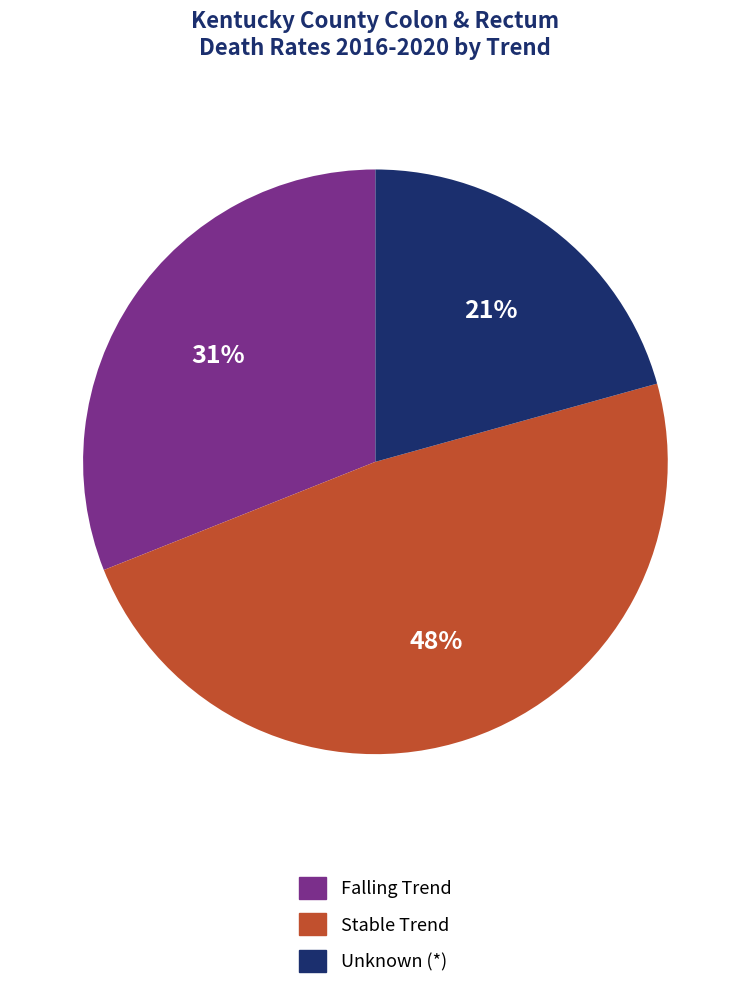

To the nearest percent, what is the average slice percentage?

33%